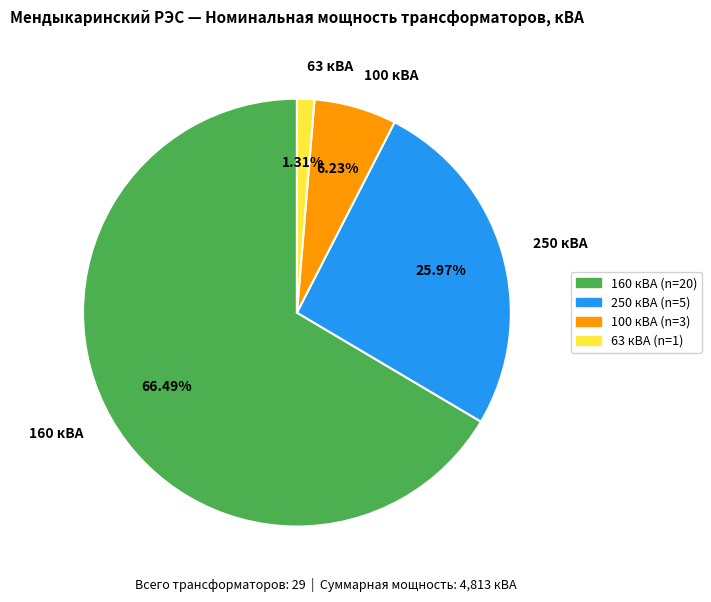

Is there any slice that represents more than half of the pie?

Yes